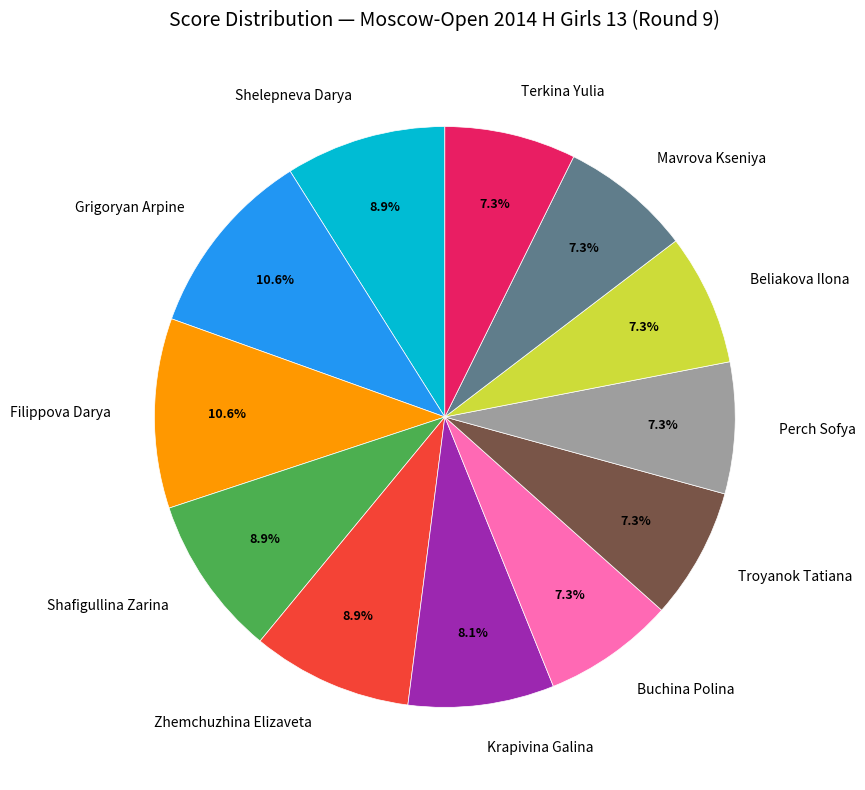

To the nearest percent, what portion does Shelepneva Darya represent?

9%